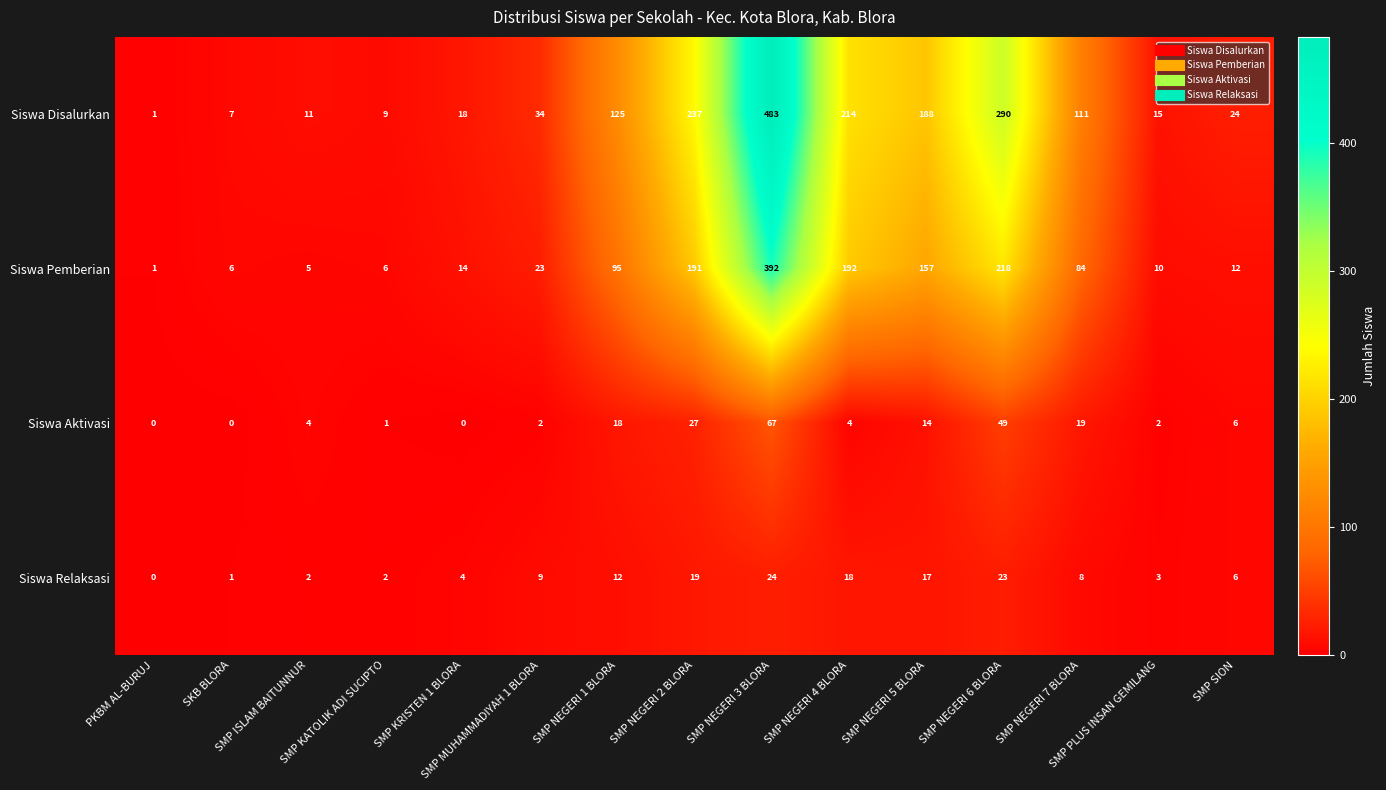

Rank the series by their maximum value, from lowest to highest.

Siswa Relaksasi, Siswa Aktivasi, Siswa Pemberian, Siswa Disalurkan